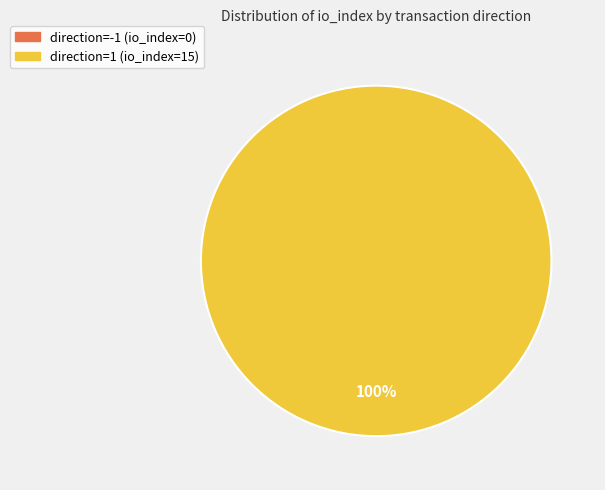

Which category has the smallest portion of the pie?

direction=-1 (io_index=0)